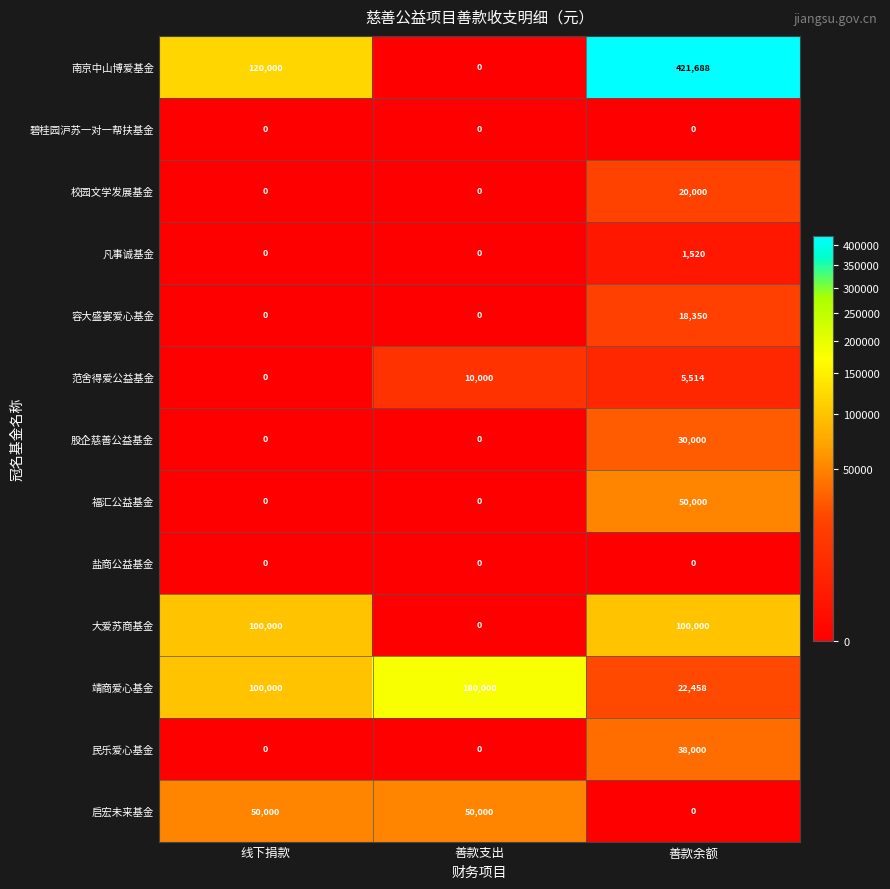

What is the highest value of the 容大盛宴爱心基金 series?

18350